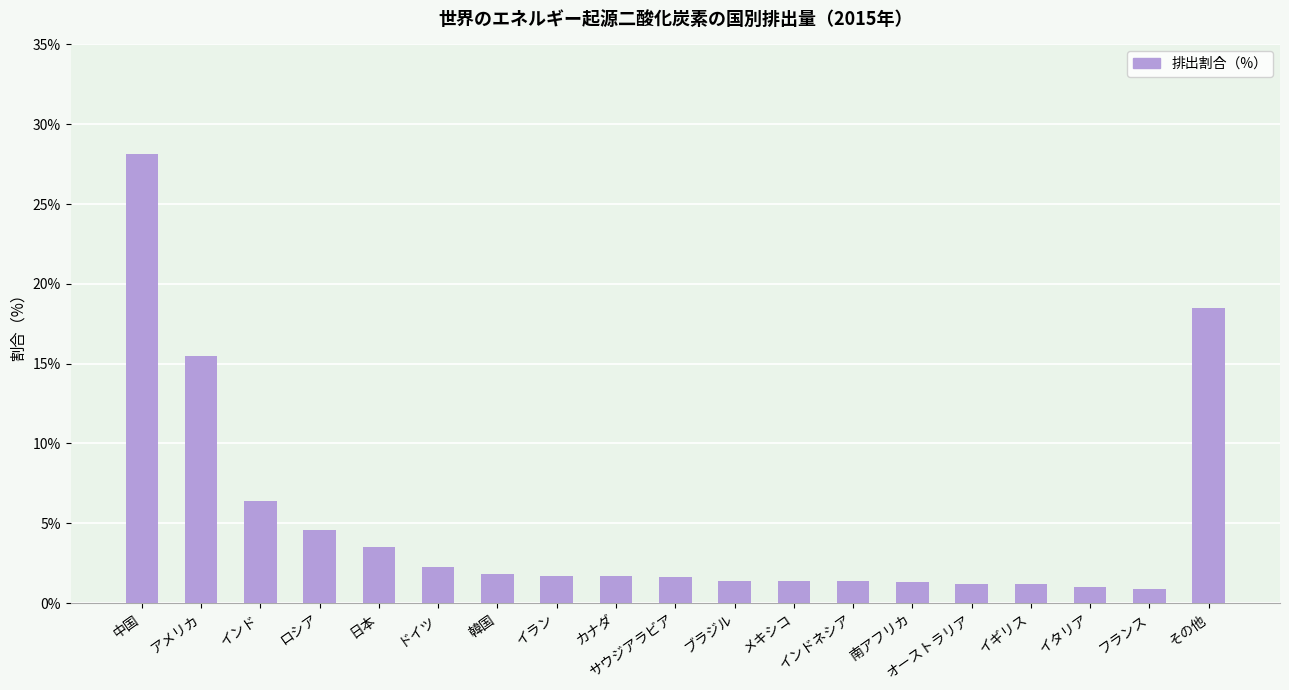

How many series are shown in this chart?

1